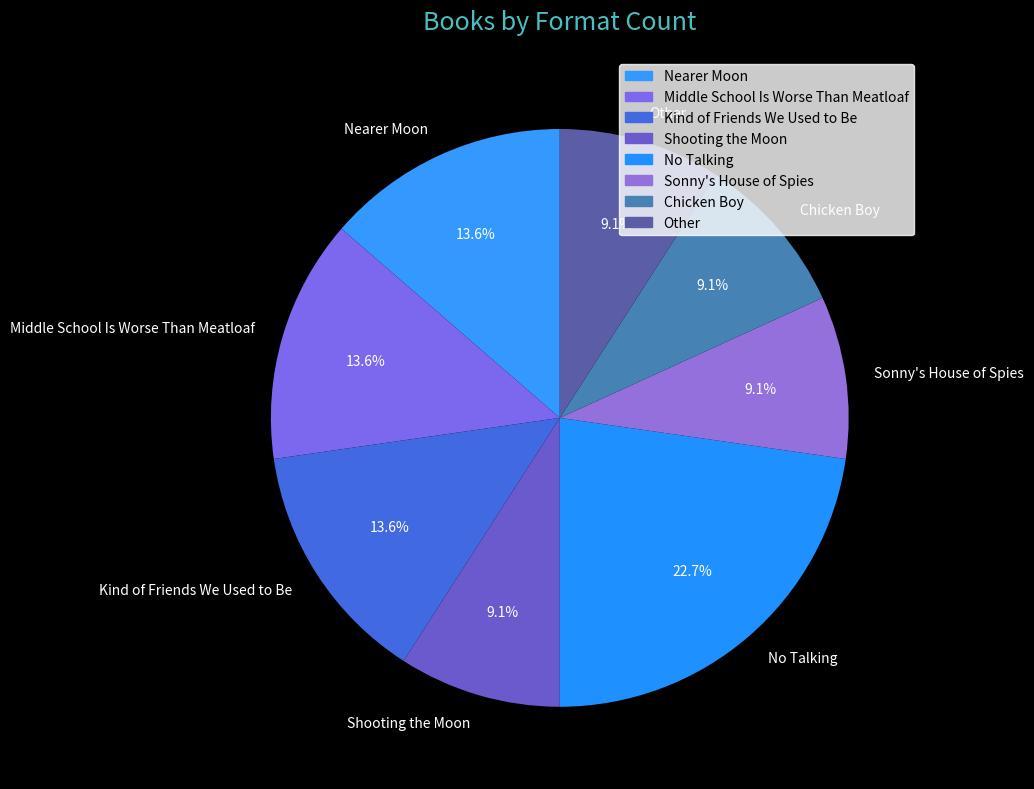

Is there a majority slice in this chart?

No